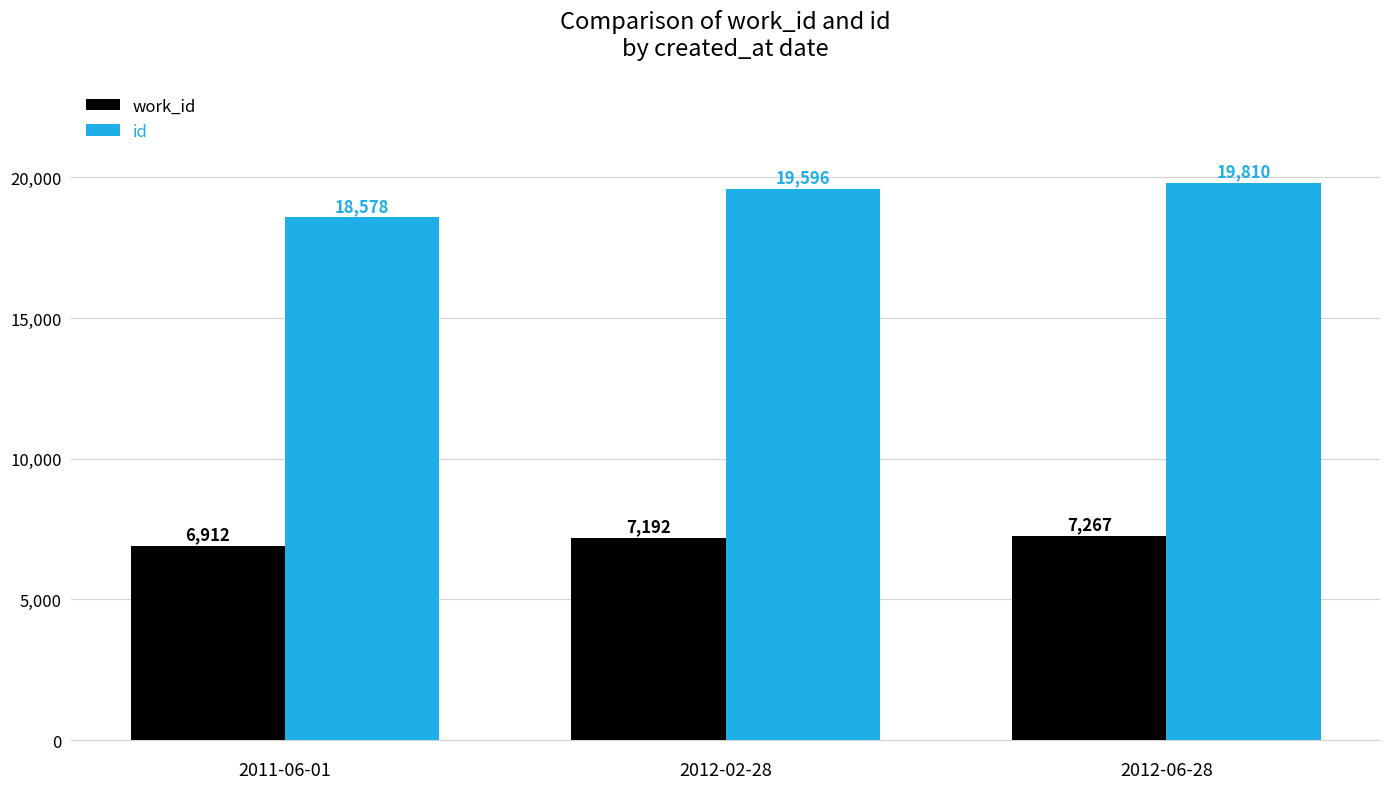

List the series in order of their peak value, lowest first.

work_id, id